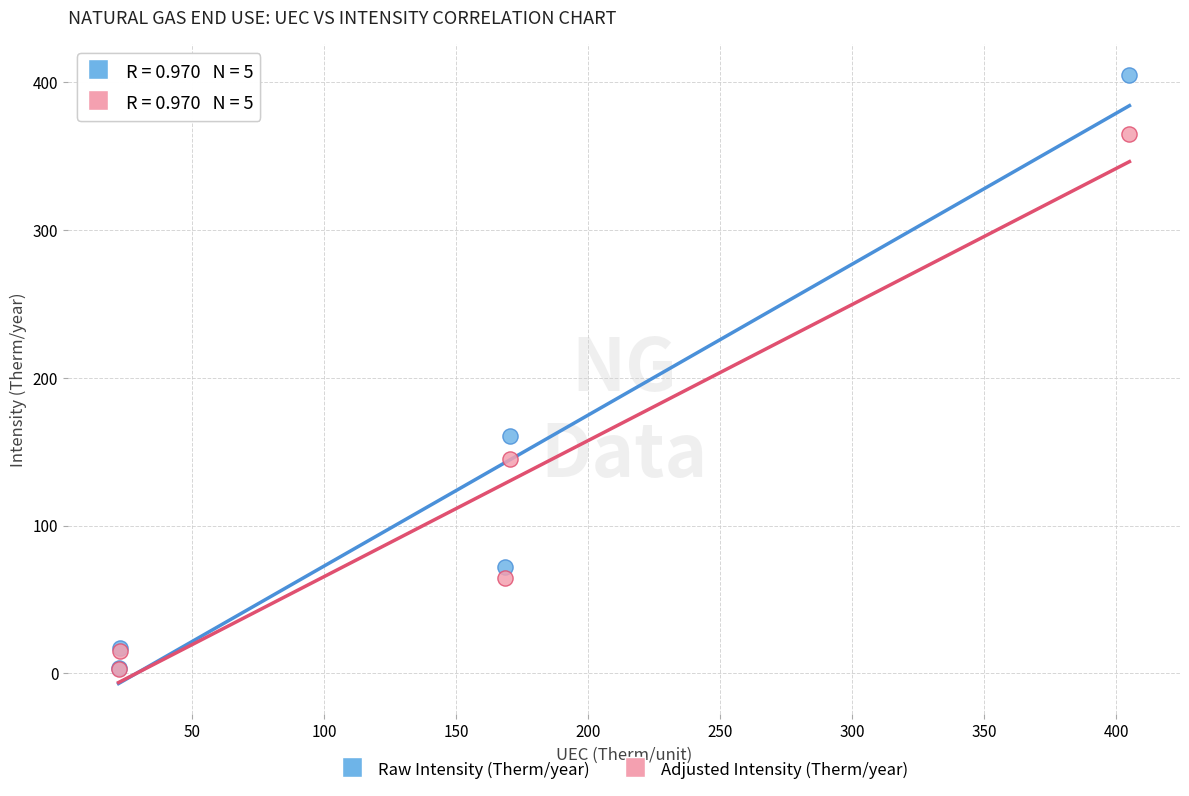

Across all series, what Y value is closest to 204?

160.8